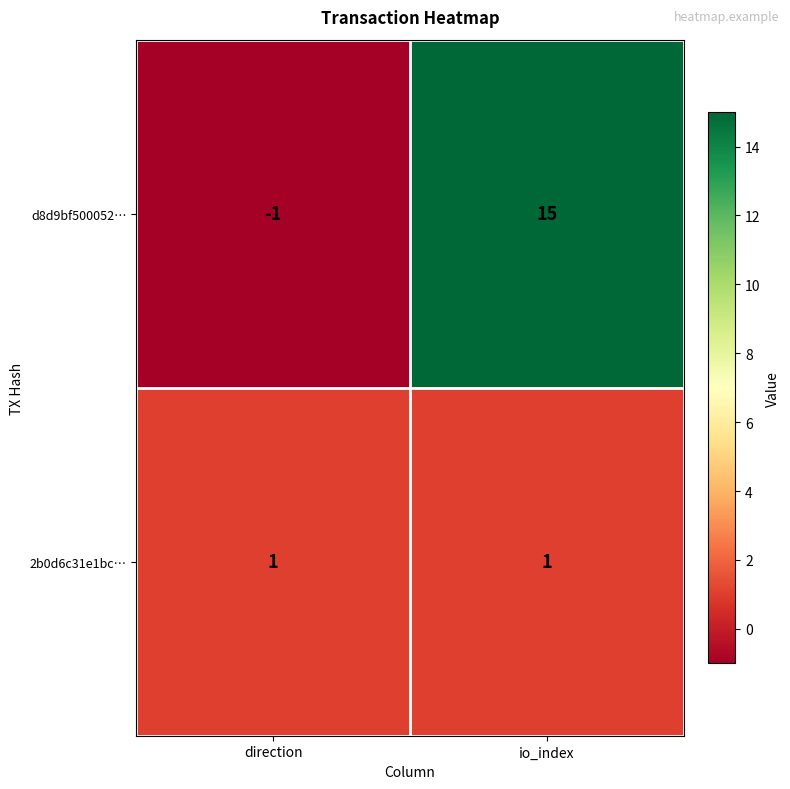

What is the average value of the d8d9bf500052… series?

7